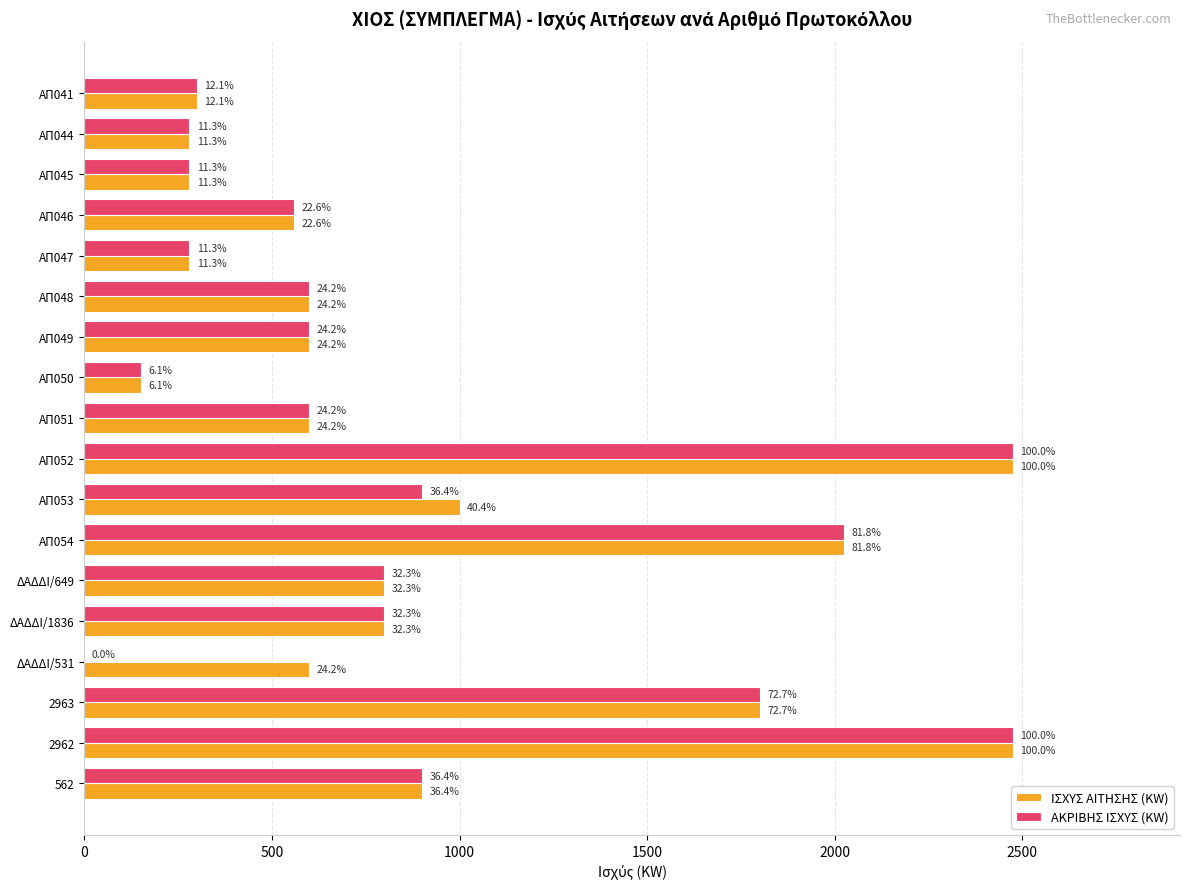

What are all the series names shown in the legend?

ΙΣΧΥΣ ΑΙΤΗΣΗΣ (KW), ΑΚΡΙΒΗΣ ΙΣΧΥΣ (KW)